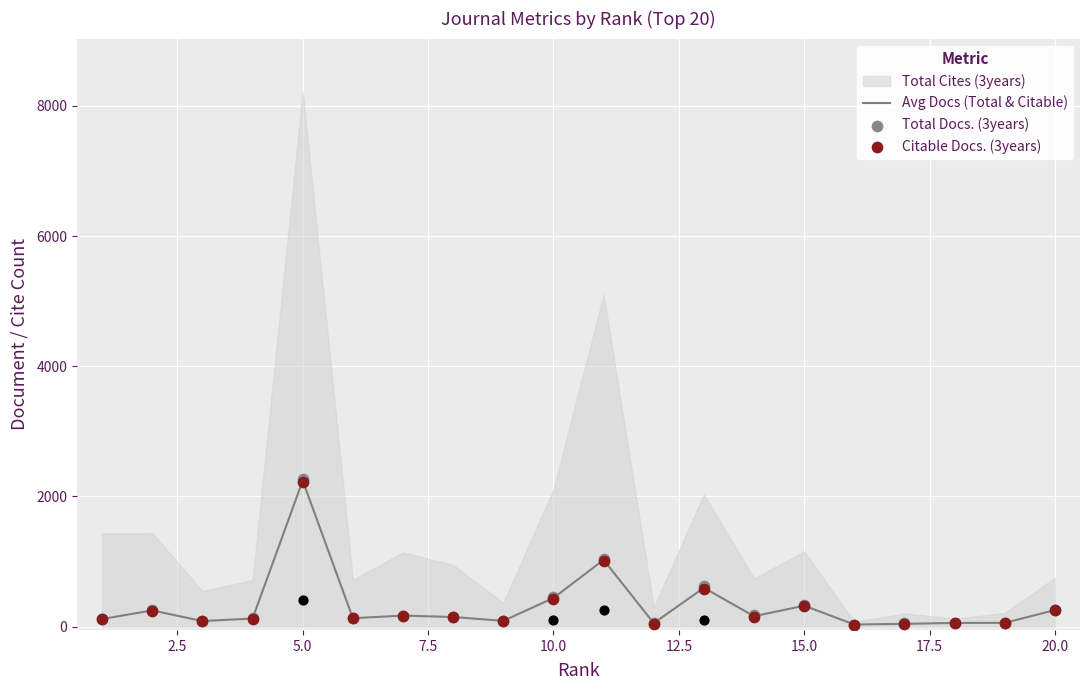

What is the maximum value for Avg Docs (Total & Citable)?

2243.0